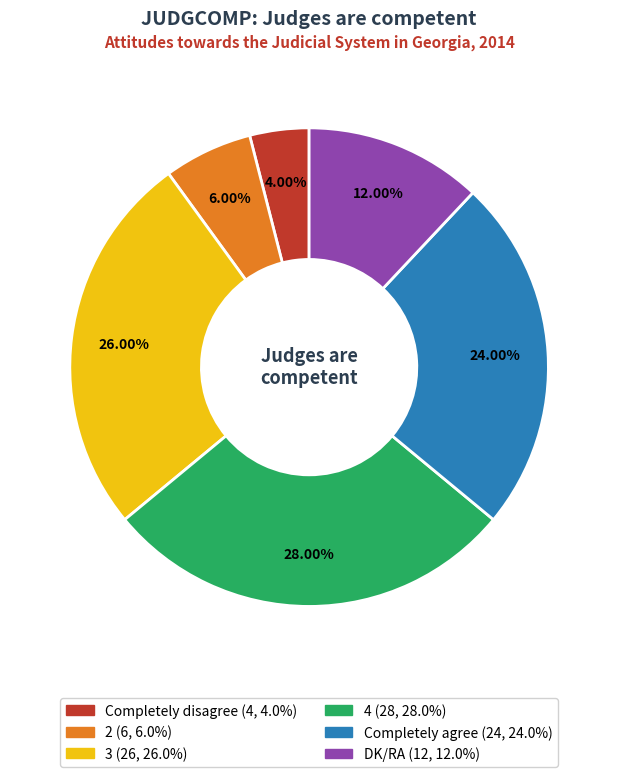

Approximately how many times larger is the value at DK/RA compared to Completely disagree?

3.0